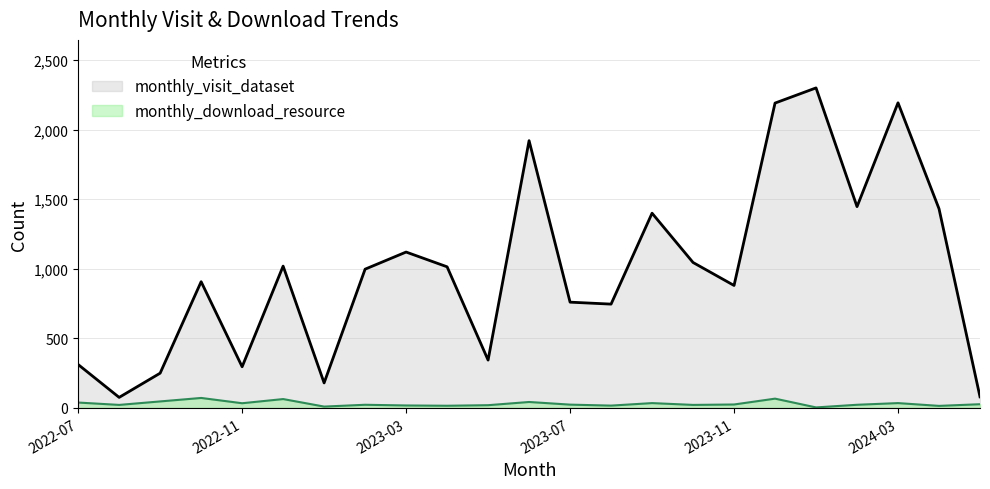

At which category is the sum across all series the highest?

2024-01